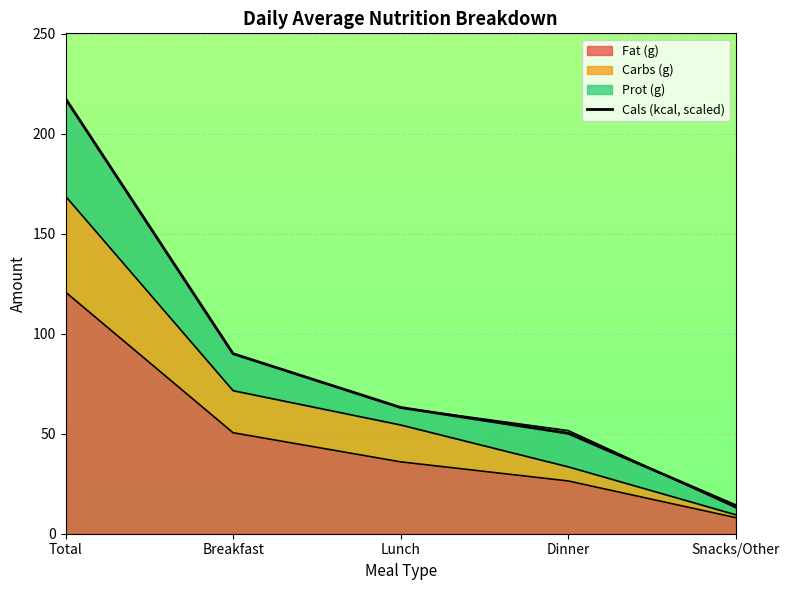

What is the value of the 5th point from the left?

14.1